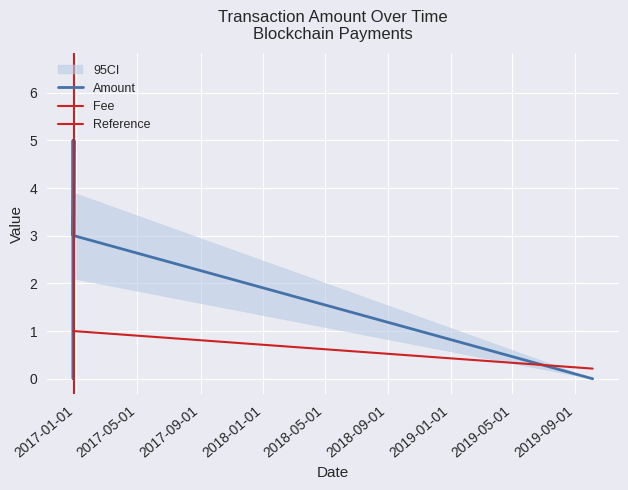

Which series changed the most between 2016-12-28 13:23:34 and 2016-12-26 19:19:25?

Amount